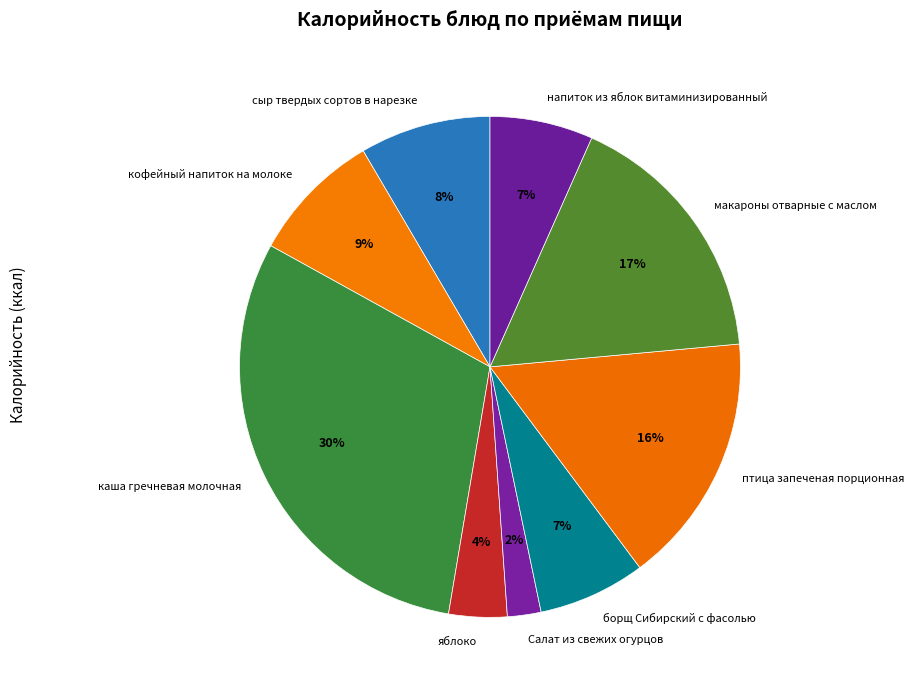

To the nearest percent, what is the average slice percentage?

11%